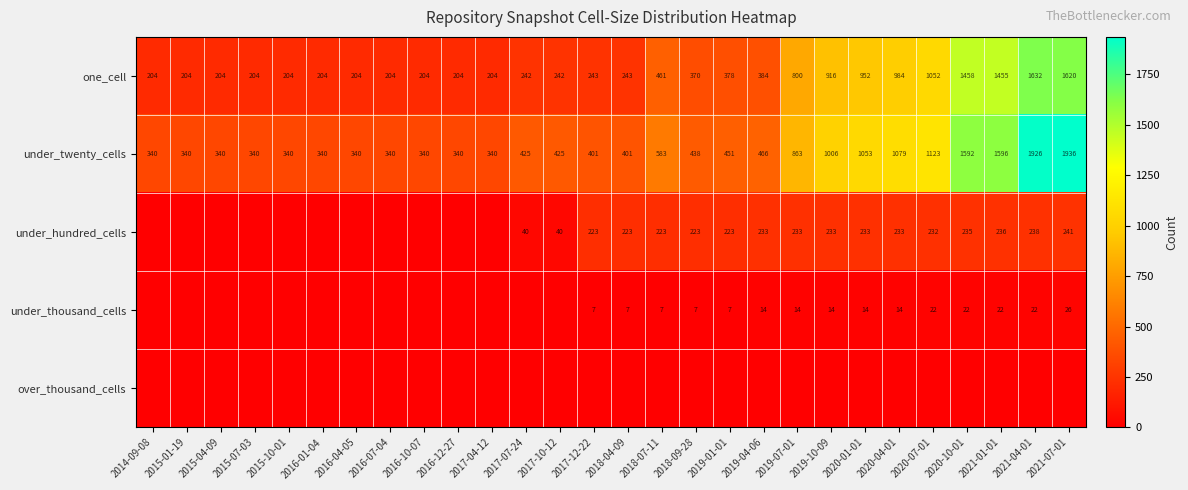

What is the difference between the maximum and minimum values in the one_cell series?

1428